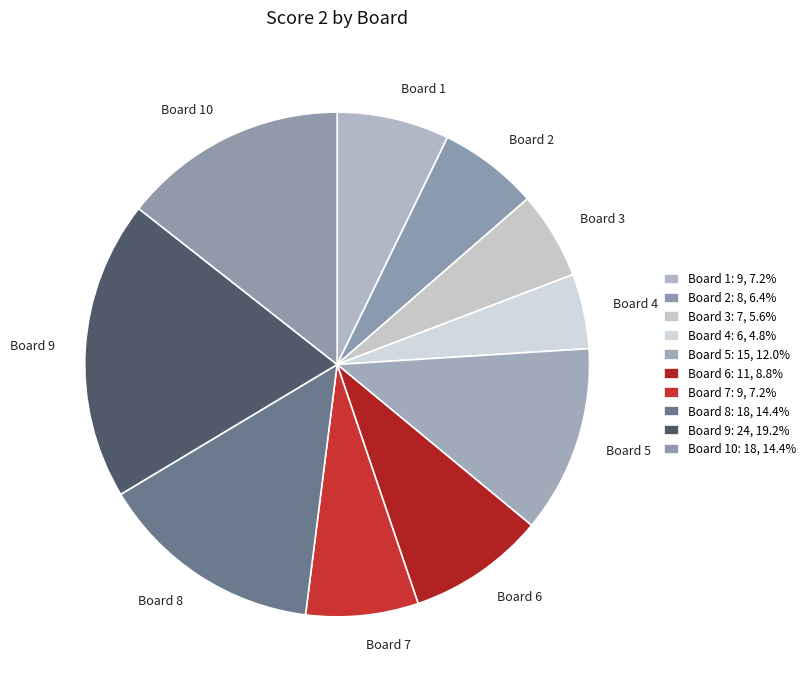

Is it true that Board 9 is 12% of the pie?

False